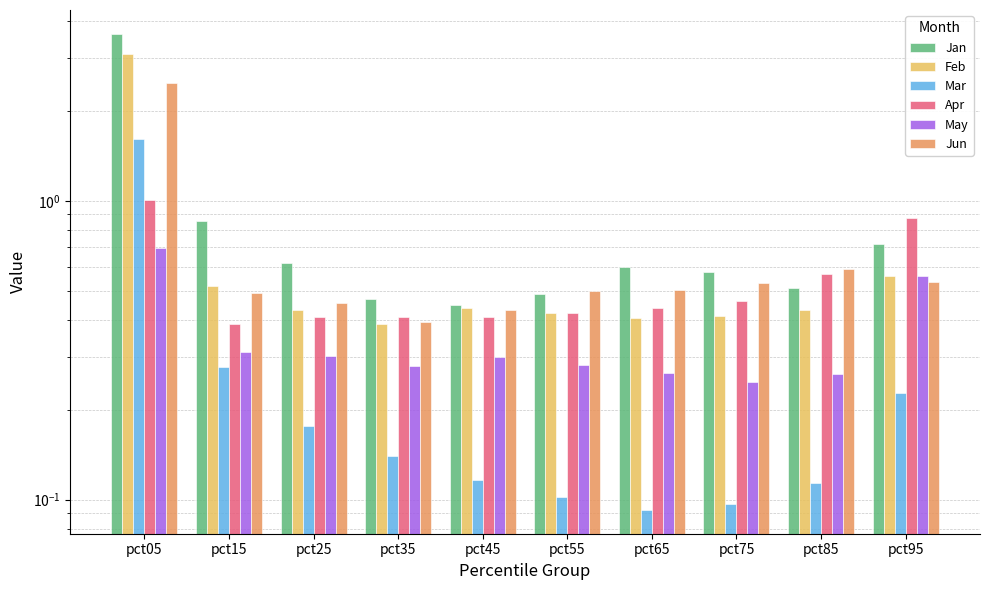

Does the chart contain stacked bars?

No